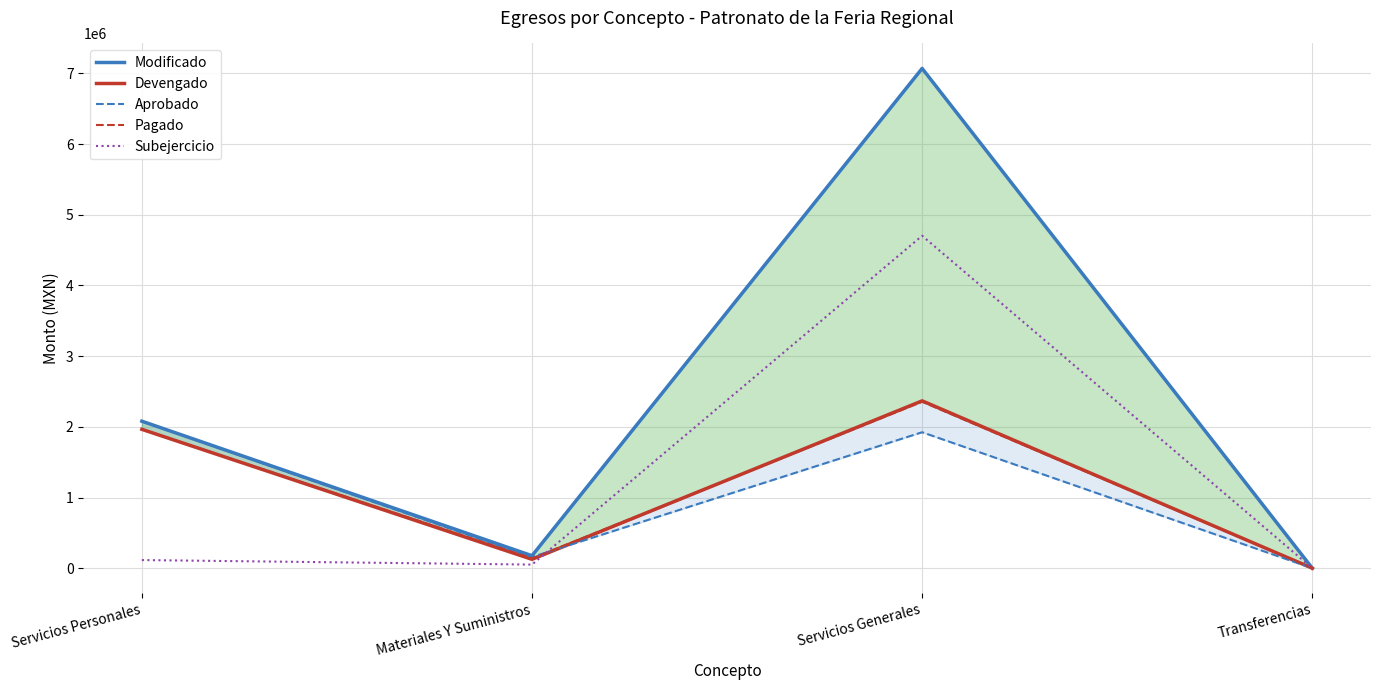

Does the chart display data point markers on the line(s)?

No